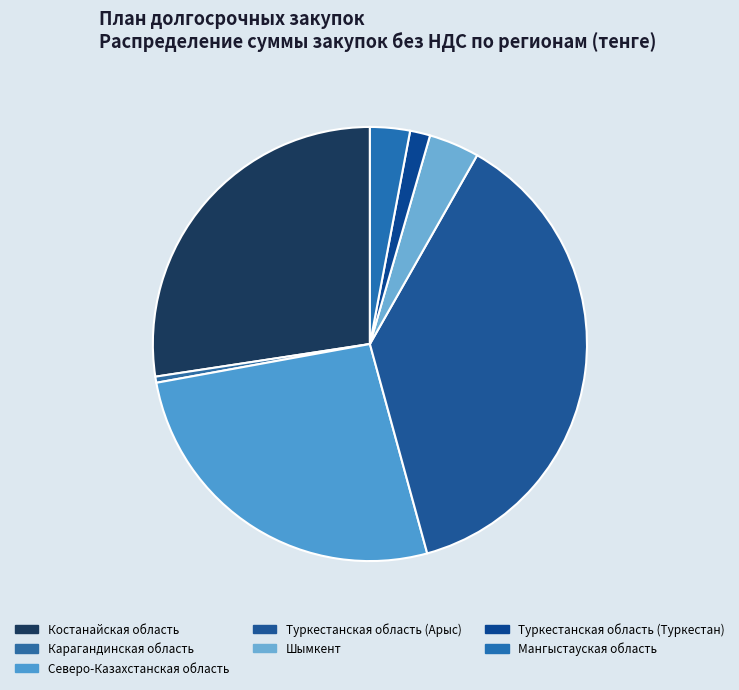

Rank the categories by value from lowest to highest.

Карагандинская область, Туркестанская область (Туркестан), Мангыстауская область, Шымкент, Северо-Казахстанская область, Костанайская область, Туркестанская область (Арыс)